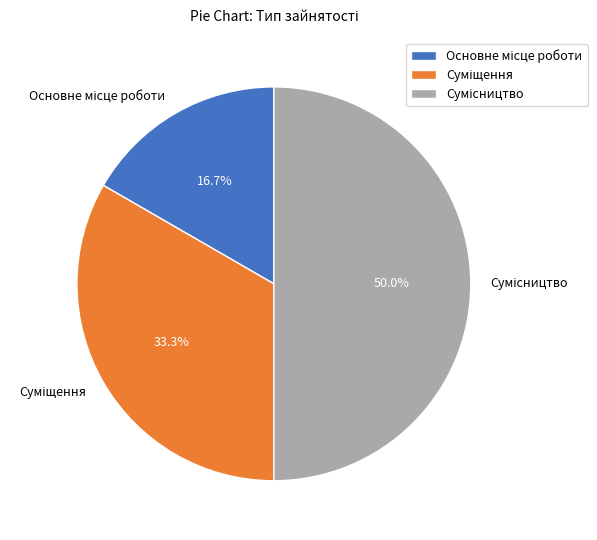

Rank the categories by value from highest to lowest.

Сумісництво, Суміщення, Основне місце роботи